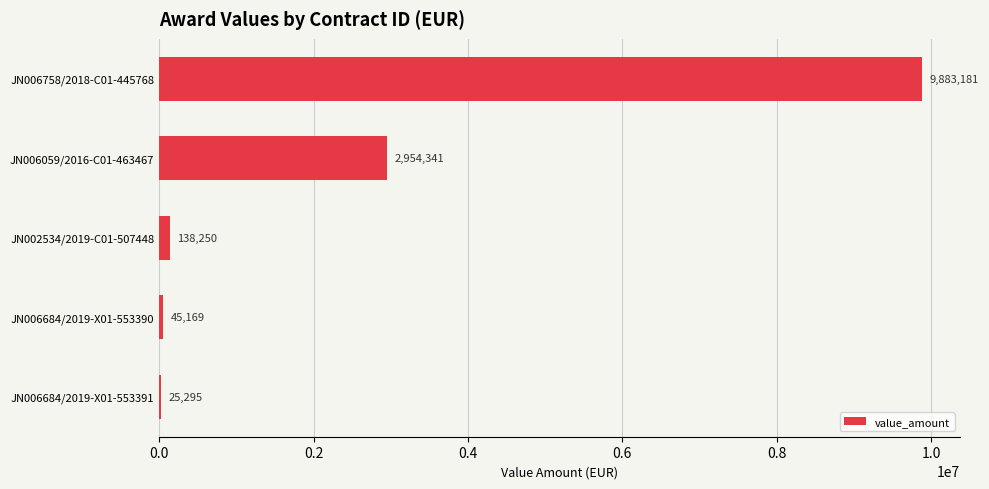

What is the greatest value displayed?

9883181.2